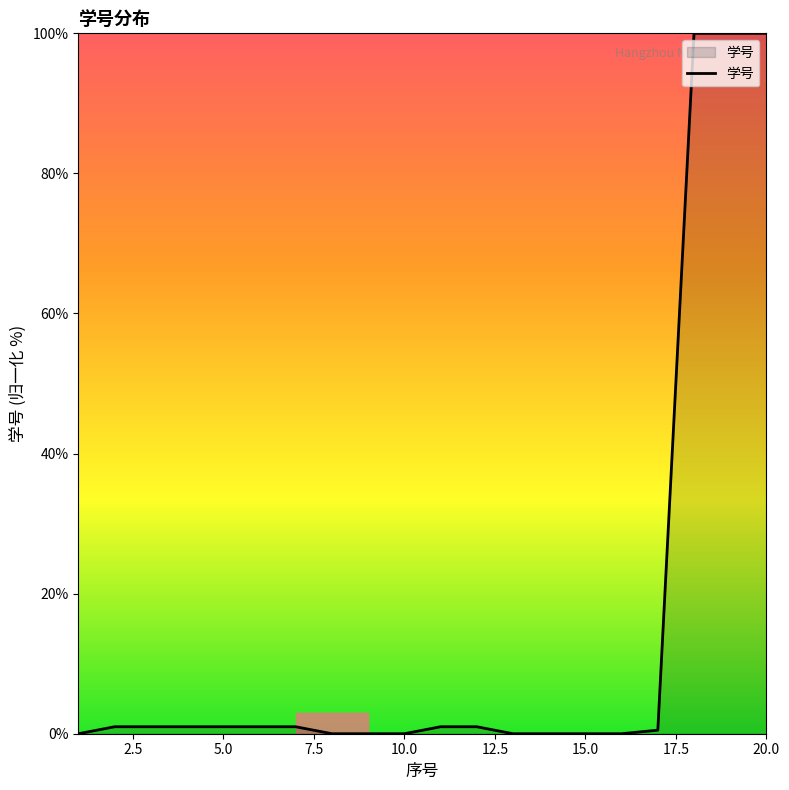

List the labels in order of value, smallest first.

8, 9, 10, 13, 14, 15, 16, 1, 17, 5, 6, 7, 2, 3, 4, 11, 12, 18, 19, 20